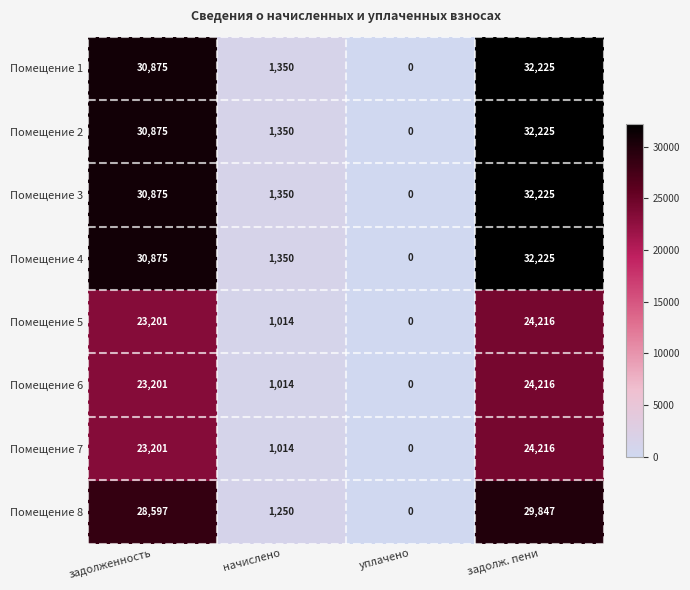

Rank the categories by Помещение 1 value from lowest to highest.

уплачено, начислено, задолженность, задолж. пени